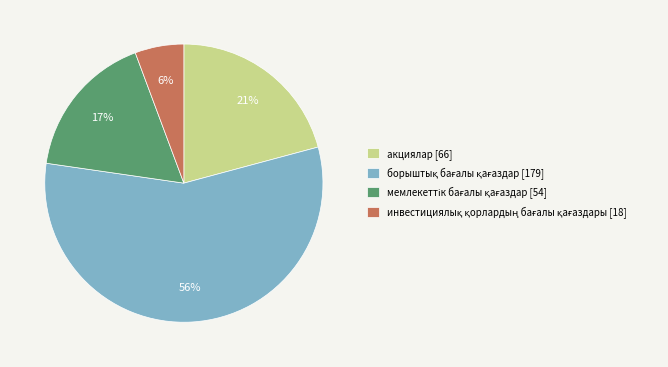

To the nearest percent, what portion does акциялар [66] represent?

21%